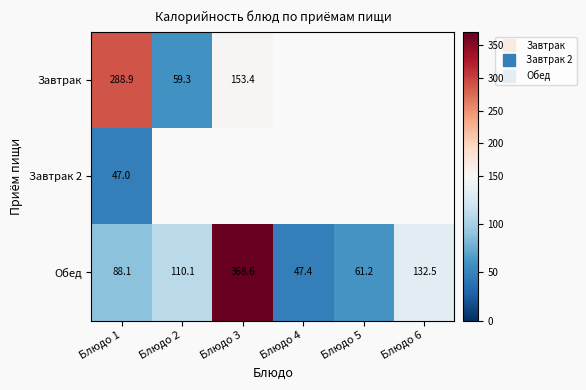

Rank the series at Блюдо 1 from lowest to highest value.

Завтрак 2, Обед, Завтрак